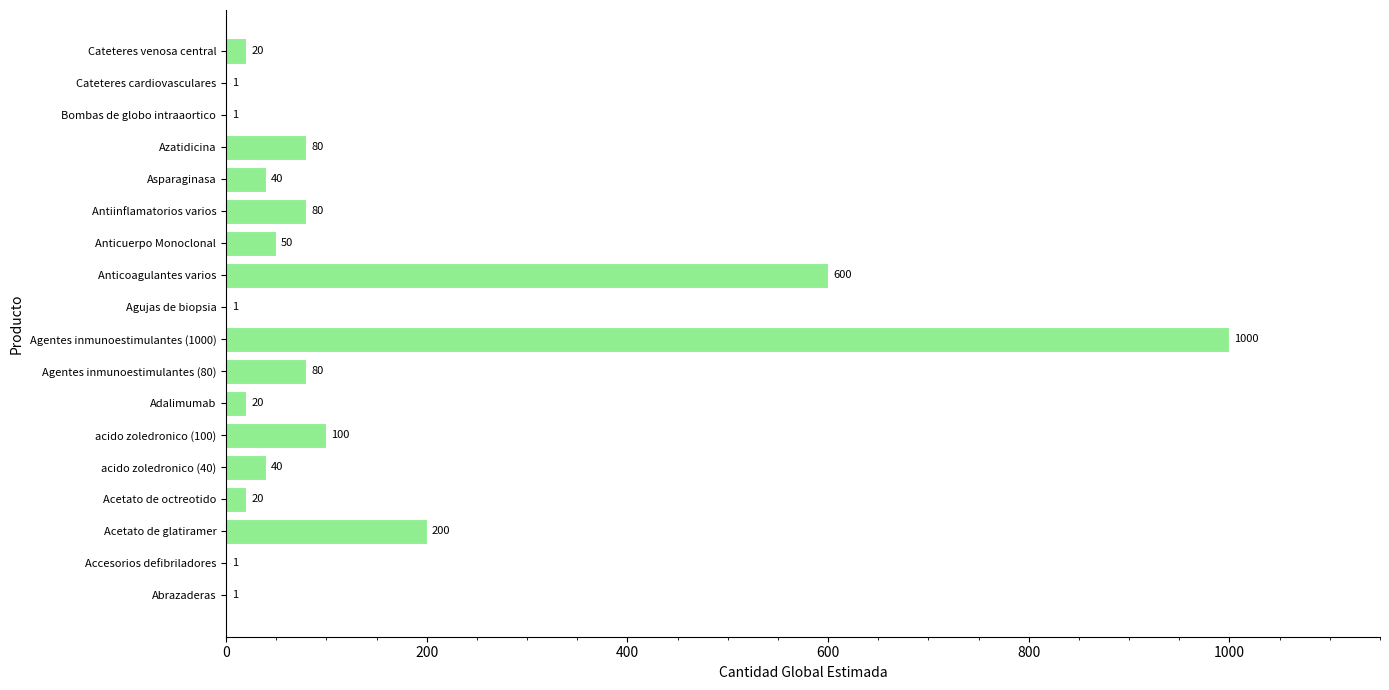

At which label is the value closest to 500?

Anticoagulantes varios